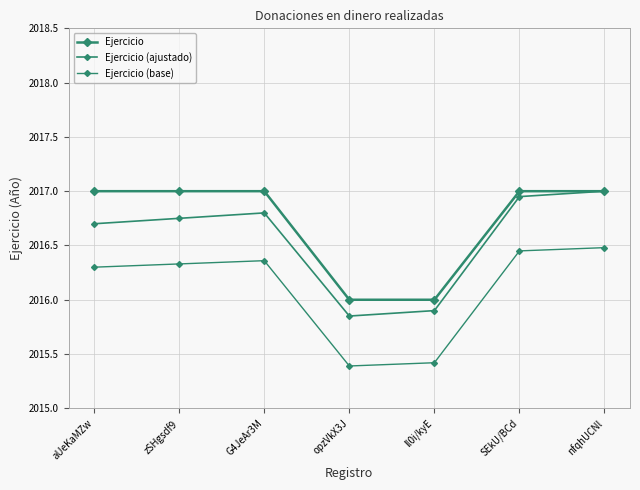

Is this an area chart (filled region under the line)?

No